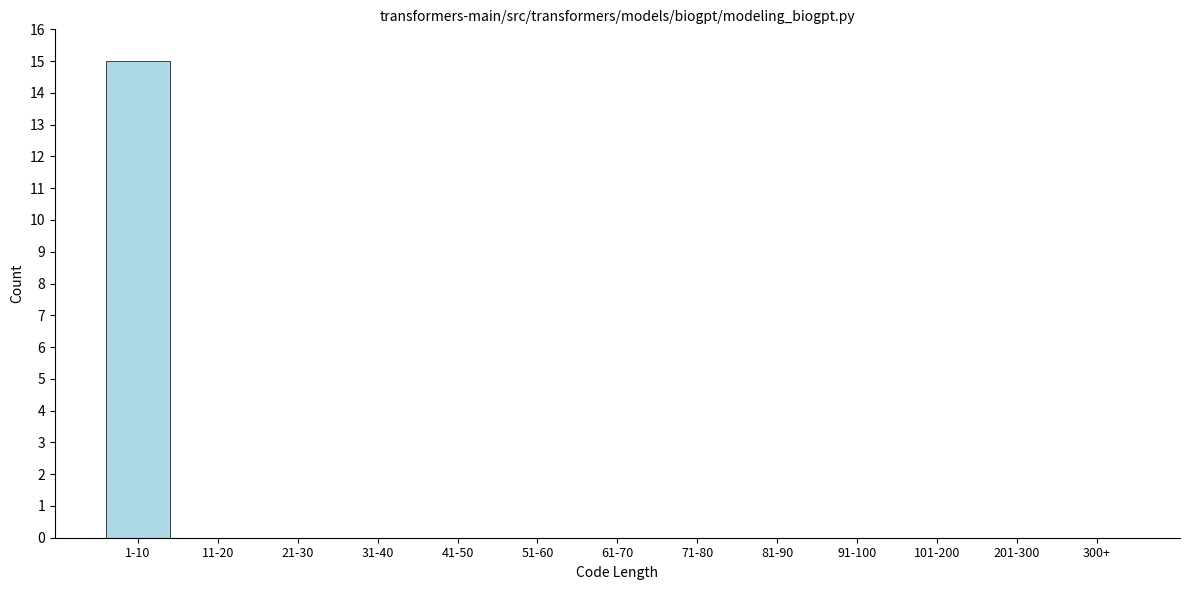

Reading right to left, transcribe all the data shown in this chart.

300+=0	201-300=0	101-200=0	91-100=0	81-90=0	71-80=0	61-70=0	51-60=0	41-50=0	31-40=0	21-30=0	11-20=0	1-10=15